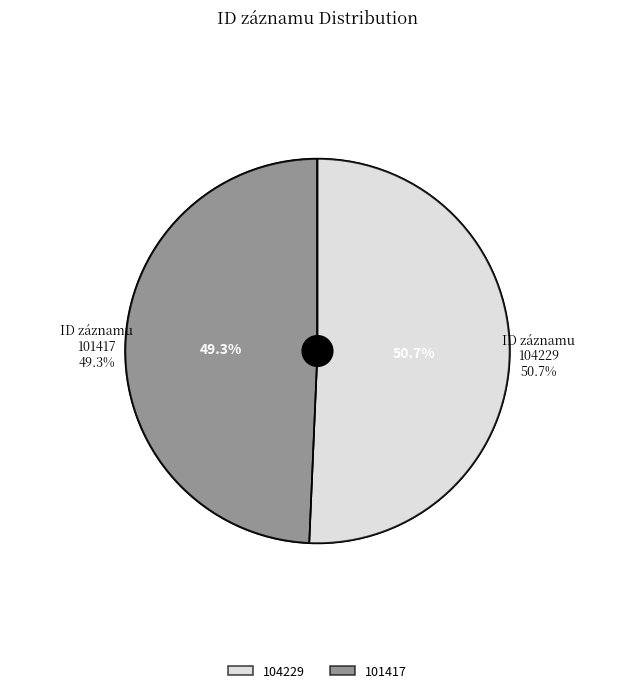

What is the smallest slice in the pie chart?

101417